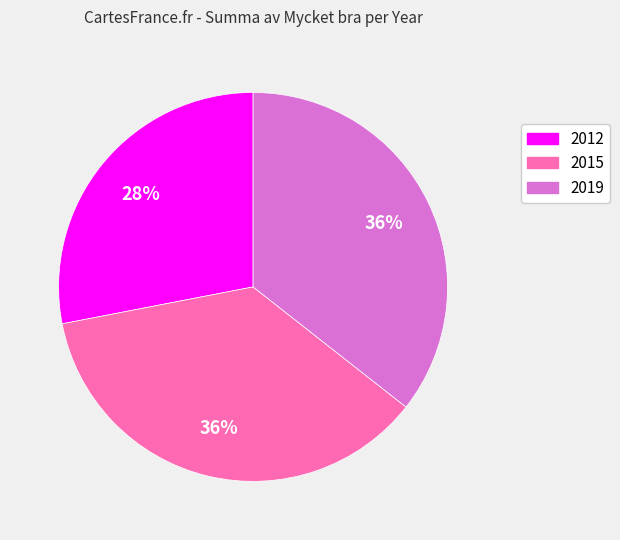

Does any single category account for the majority?

No